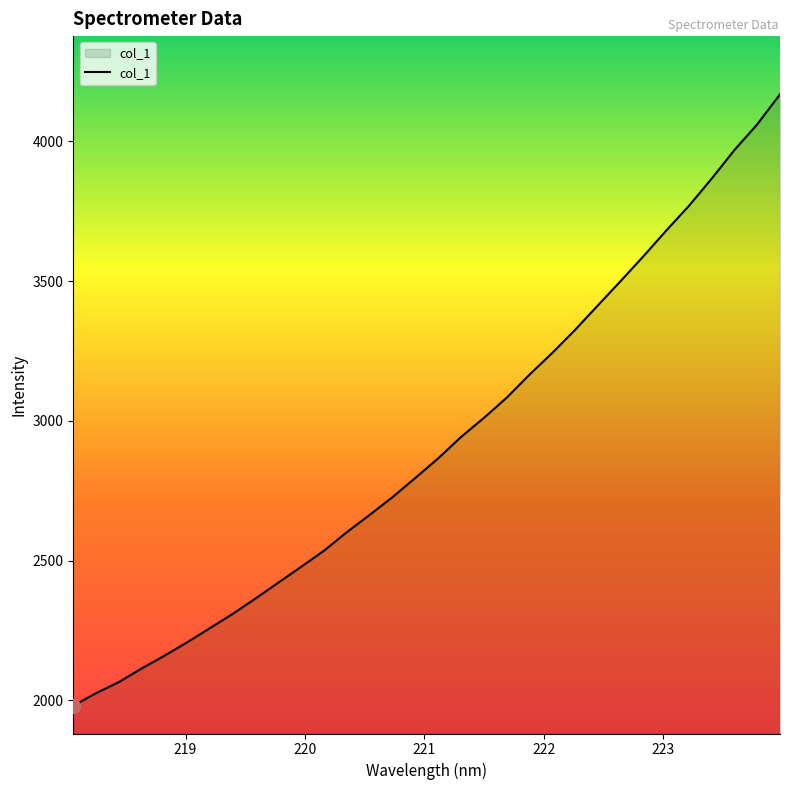

What is the smallest value displayed?

1980.4